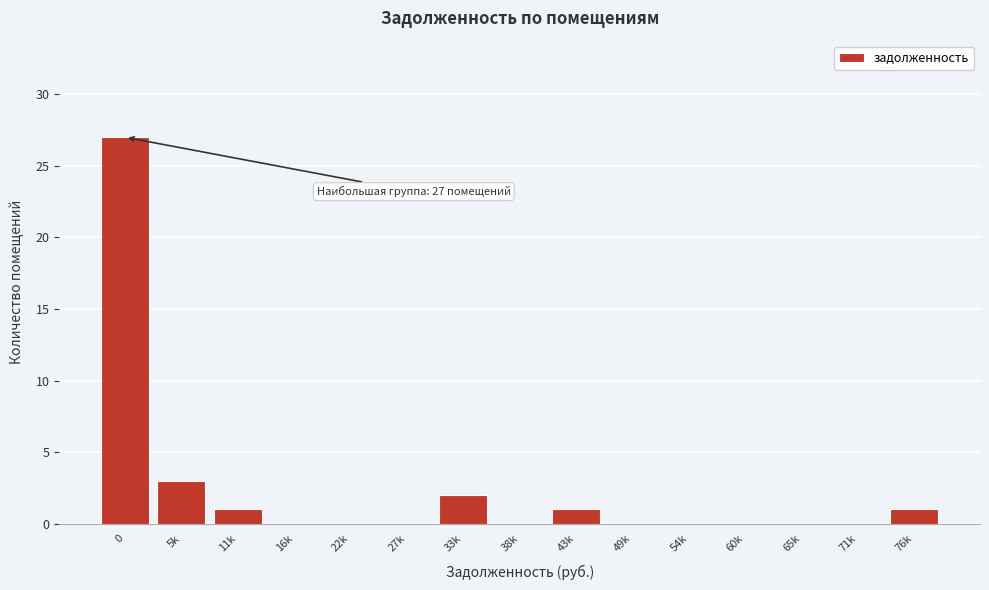

Reading right to left, list all the values displayed in this chart.

76k=1	71k=0	65k=0	60k=0	54k=0	49k=0	43k=1	38k=0	33k=2	27k=0	22k=0	16k=0	11k=1	5k=3	0=27